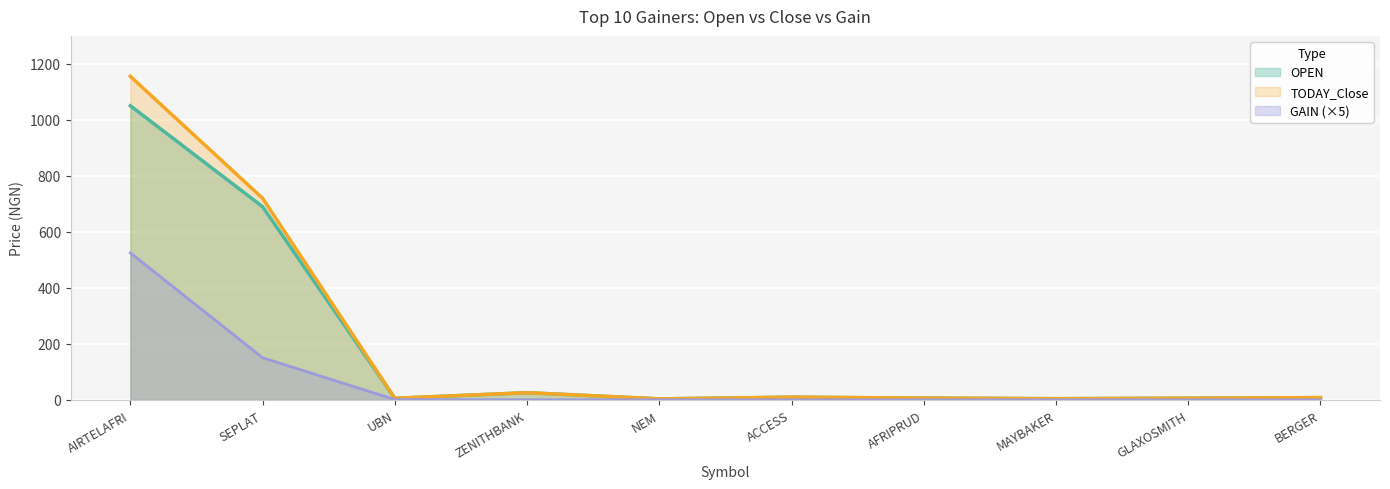

At how many categories does at least one series exceed 401?

2